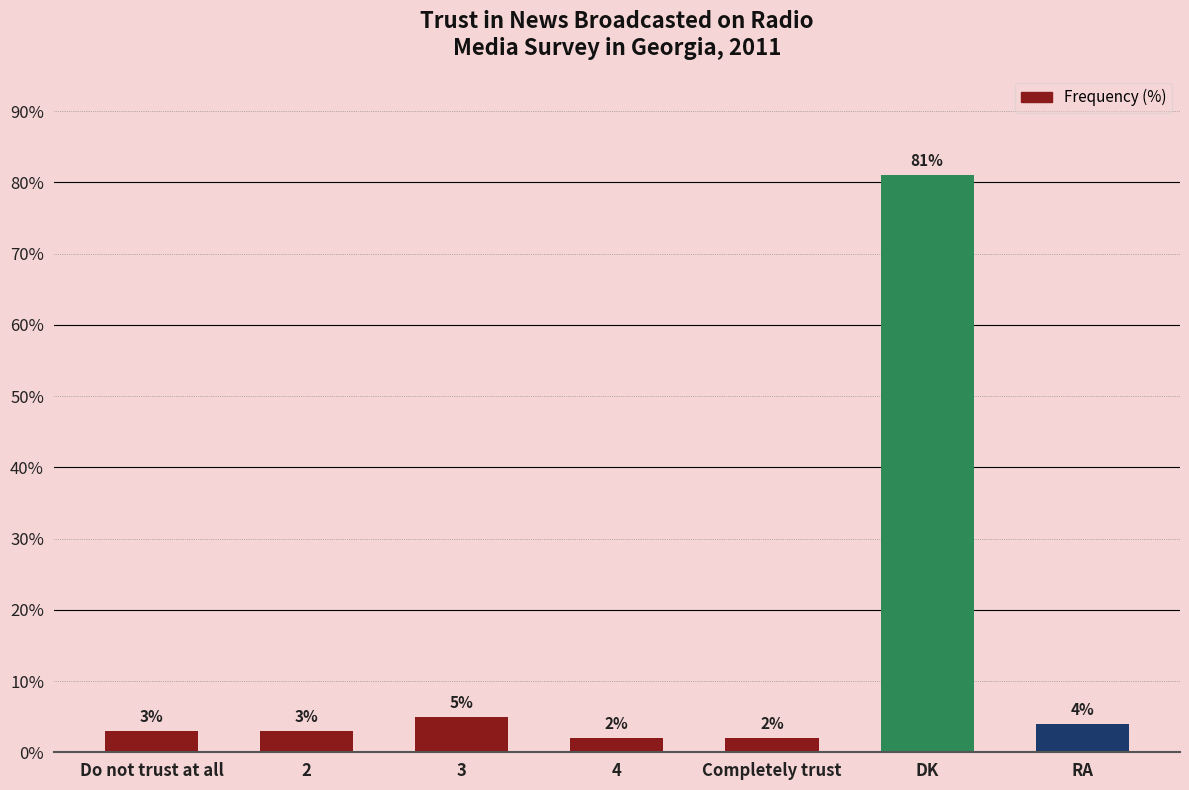

Where is the data nearest to the value 41?

3